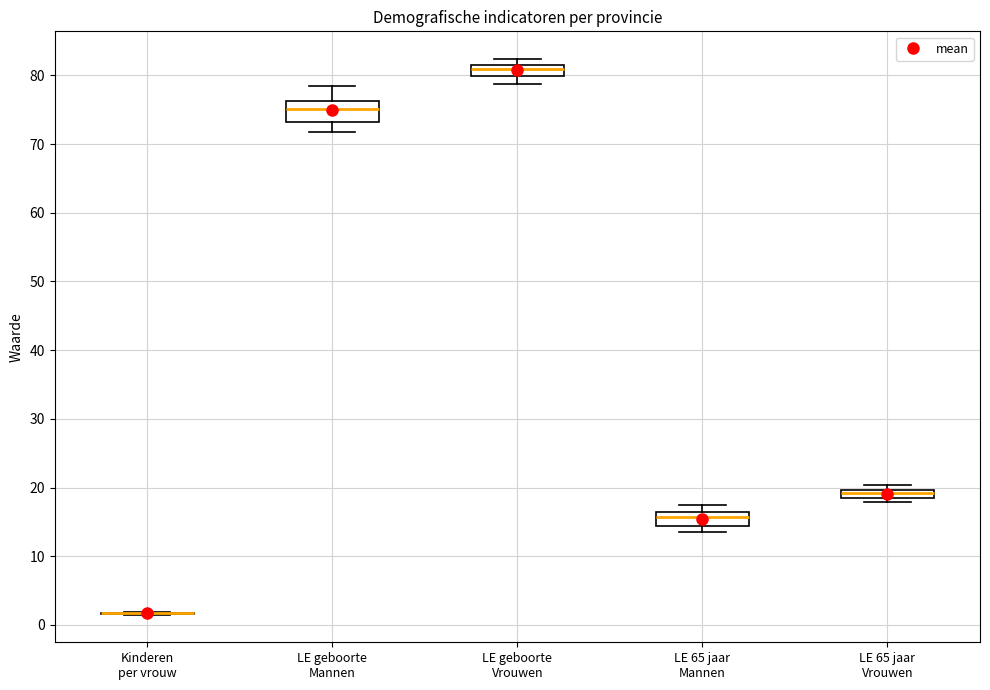

Where does the upper whisker of the box for LE geboorte Mannen end on the y-axis? The values are not printed on the chart, so give them approximately, as read against the axis.

78